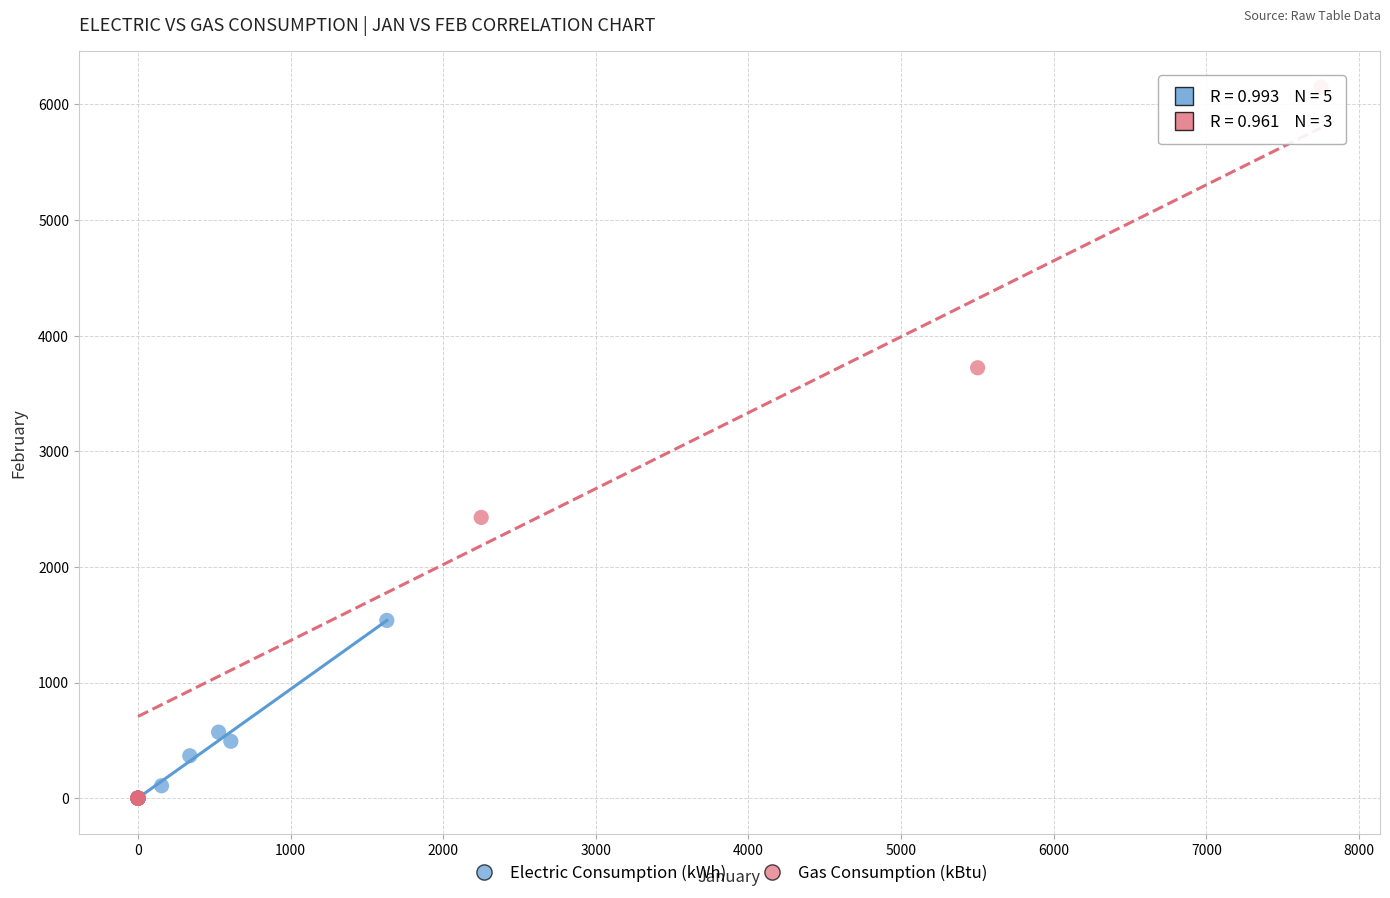

Which series has the widest spread of Y values?

Gas Consumption (kBtu)